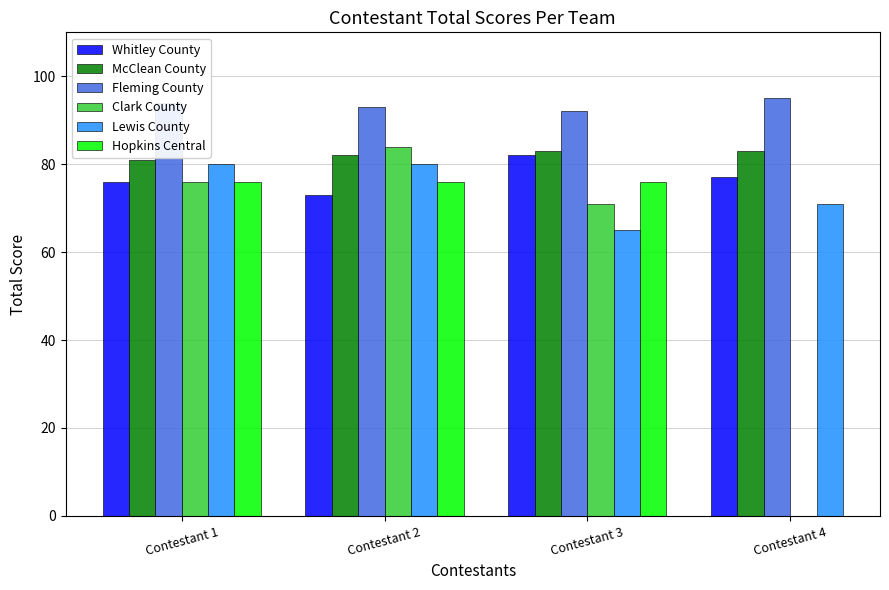

Which series has the largest total across all categories?

Fleming County